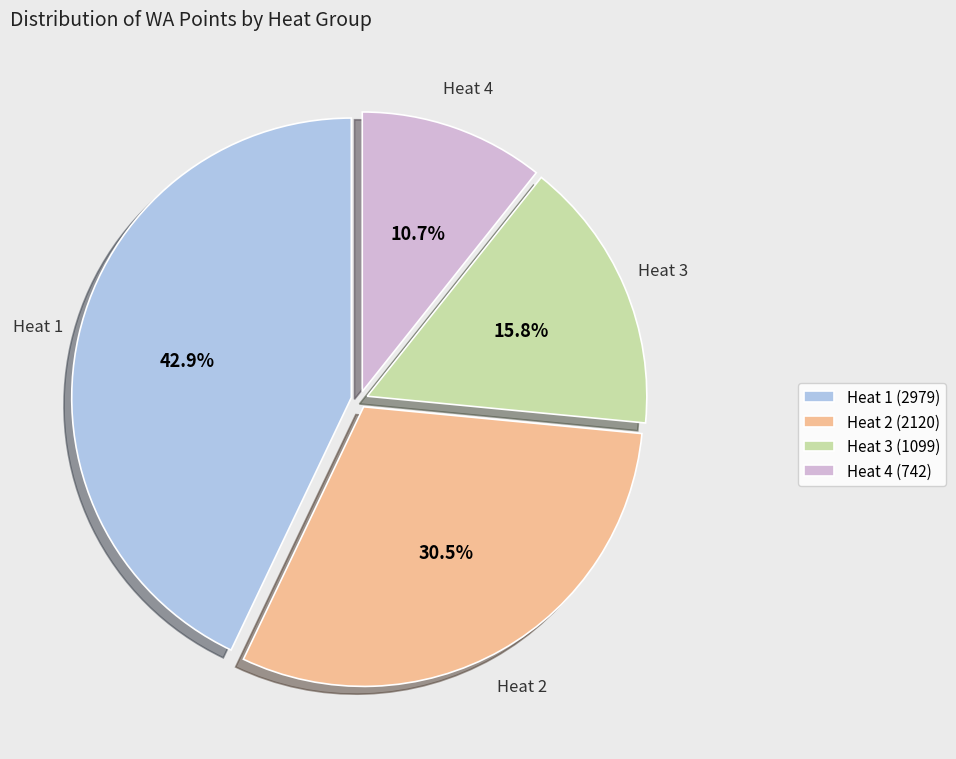

Is there any slice that represents more than half of the pie?

No